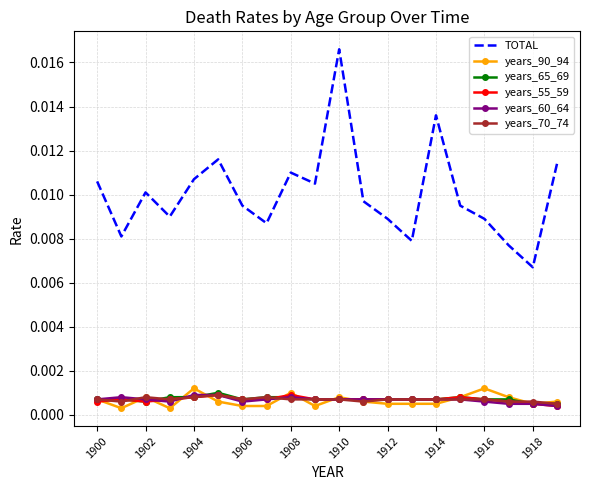

Which series has the largest total across all categories?

TOTAL